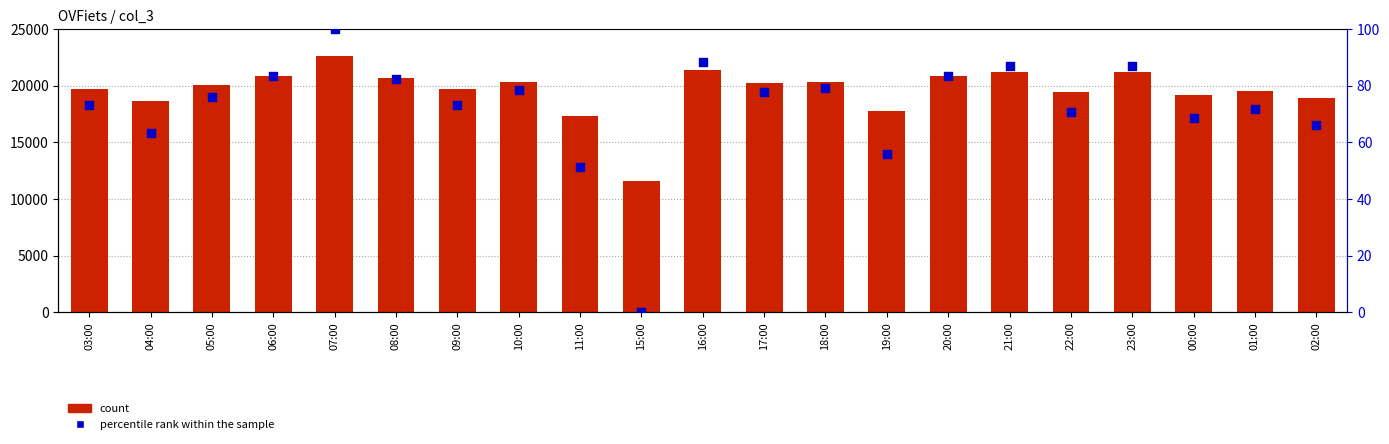

Which series has the widest spread of Y values?

count